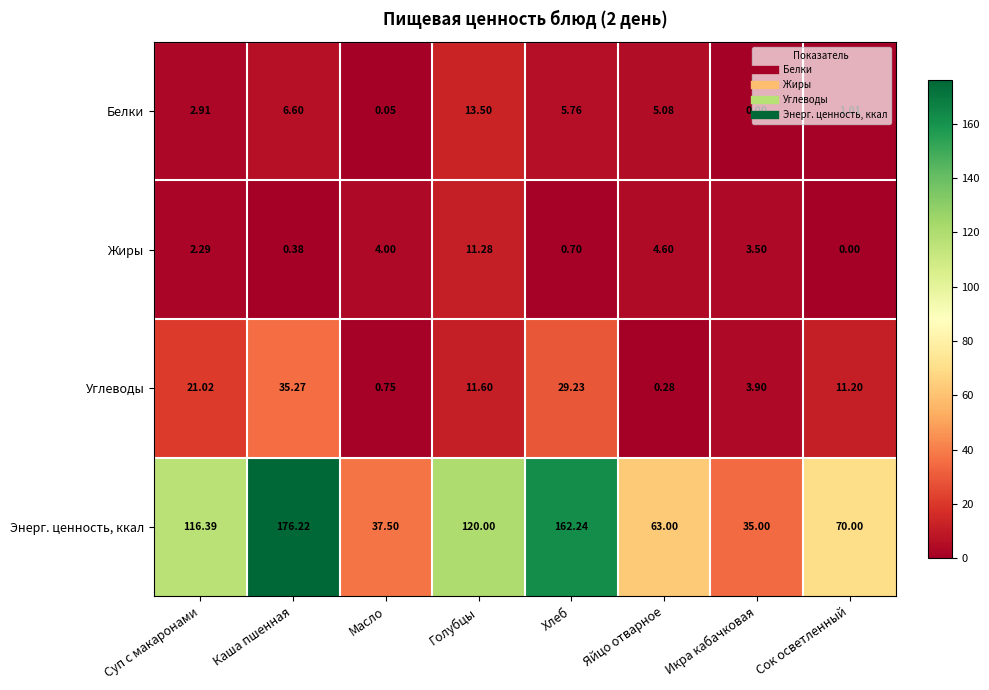

Count the number of data series in this chart.

4